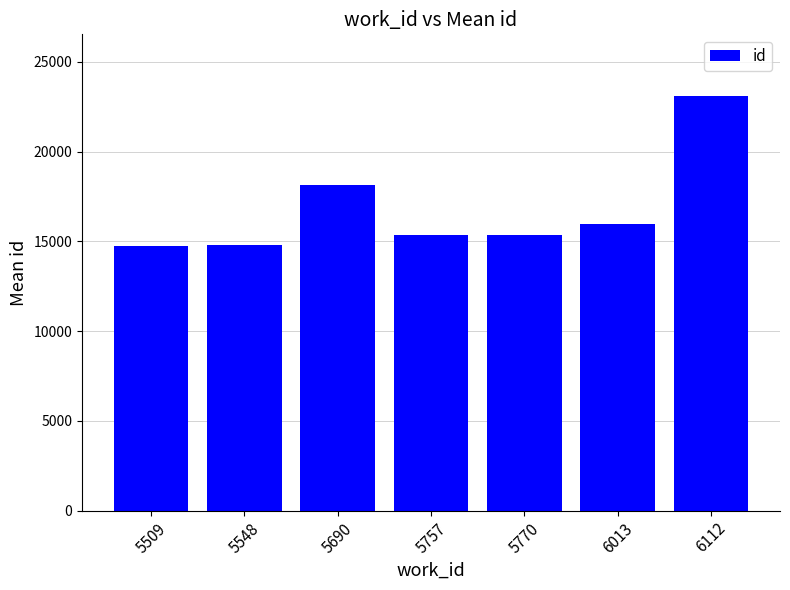

What is the sum of the values at 5770 and 5509?

30123